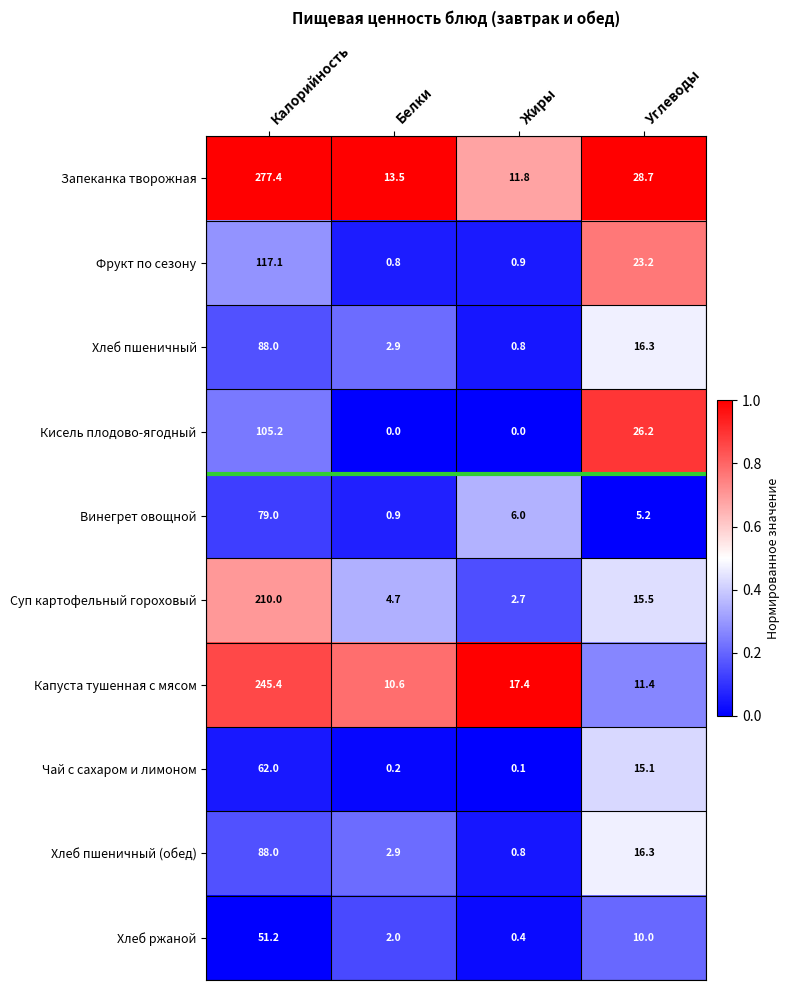

Rank the categories by Хлеб пшеничный value from highest to lowest.

Калорийность, Углеводы, Белки, Жиры